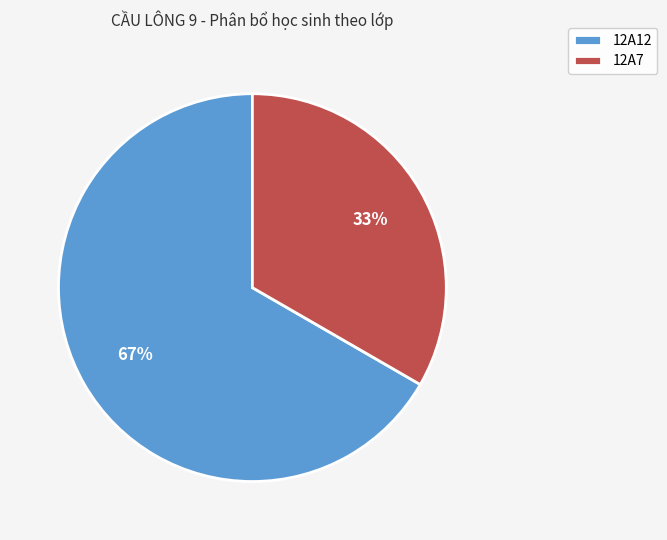

What is the smallest slice in the pie chart?

12A7